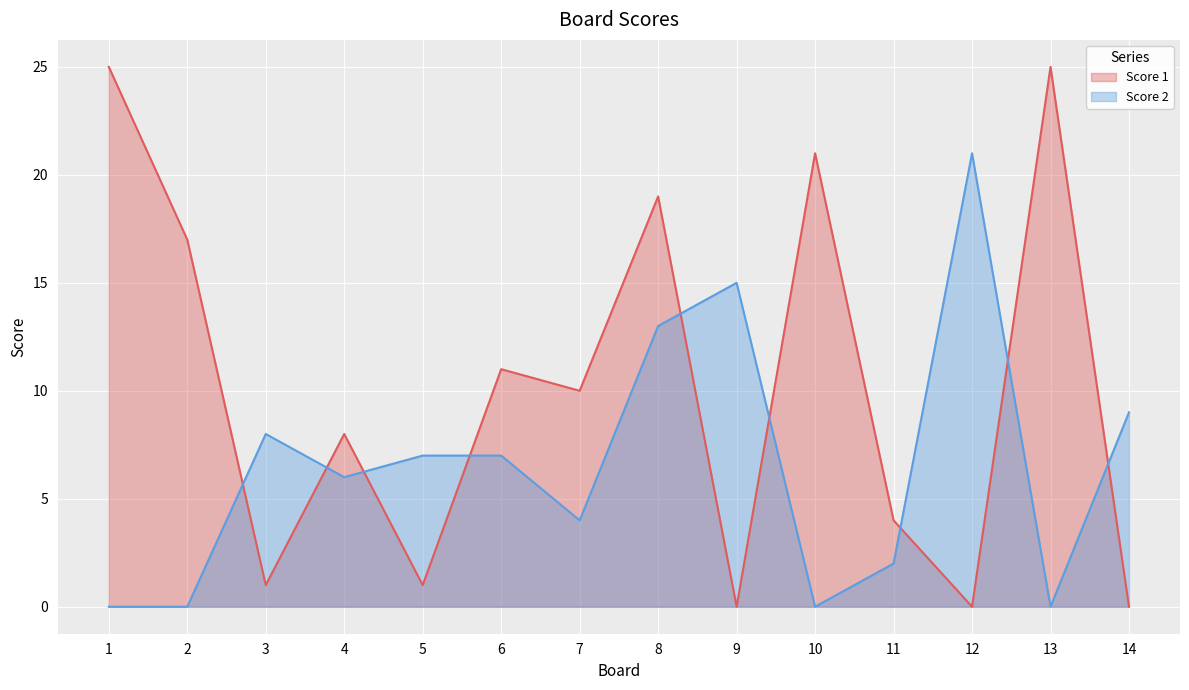

Reading left to right, what are all the values shown in this chart?

Score 1: 25	17	1	8	1	11	10	19	0	21	4	0	25	0
Score 2: 0	0	8	6	7	7	4	13	15	0	2	21	0	9